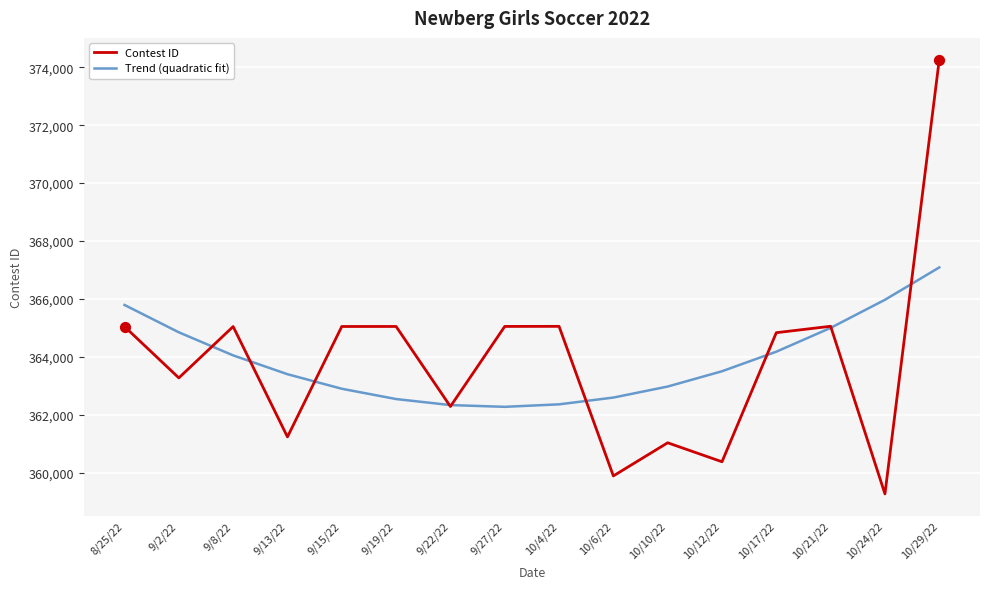

What is the spread (max minus min) of values at 10/29/22?

7181.7